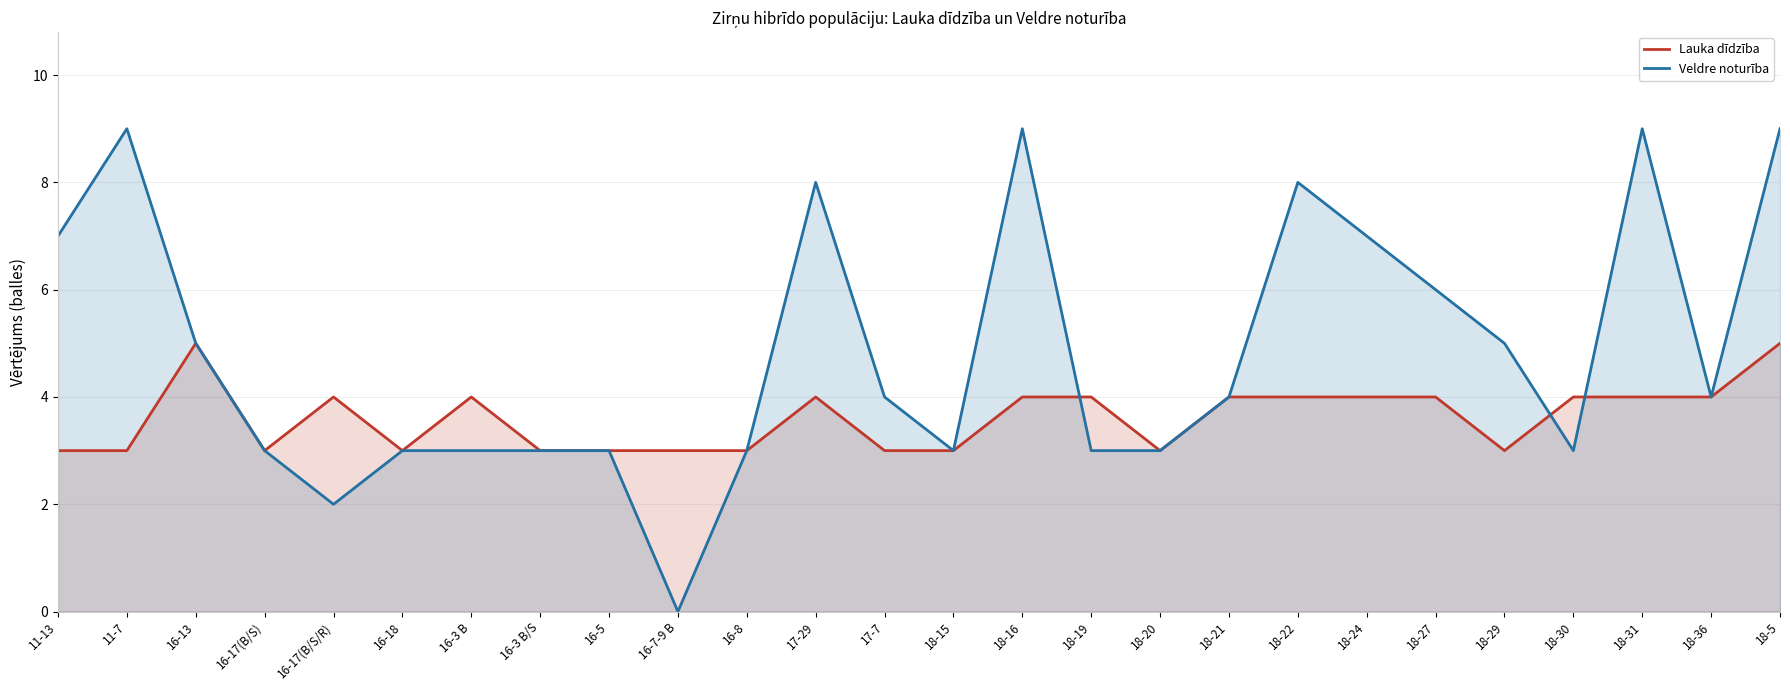

Reading right to left, what are all the values shown in this chart?

Lauka dīdzība: 5	4	4	4	3	4	4	4	4	3	4	4	3	3	4	3	3	3	3	4	3	4	3	5	3	3
Veldre noturība: 9	4	9	3	5	6	7	8	4	3	3	9	3	4	8	3	0	3	3	3	3	2	3	5	9	7